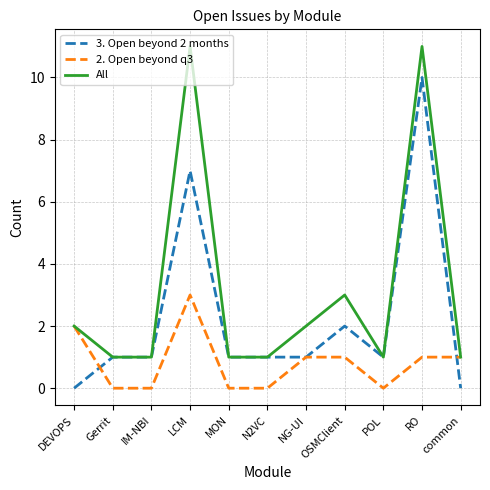

Reading left to right, transcribe all the data shown in this chart.

3. Open beyond 2 months: DEVOPS=0	Gerrit=1	IM-NBI=1	LCM=7	MON=1	N2VC=1	NG-UI=1	OSMClient=2	POL=1	RO=10	common=0
2. Open beyond q3: DEVOPS=2	Gerrit=0	IM-NBI=0	LCM=3	MON=0	N2VC=0	NG-UI=1	OSMClient=1	POL=0	RO=1	common=1
All: DEVOPS=2	Gerrit=1	IM-NBI=1	LCM=11	MON=1	N2VC=1	NG-UI=2	OSMClient=3	POL=1	RO=11	common=1